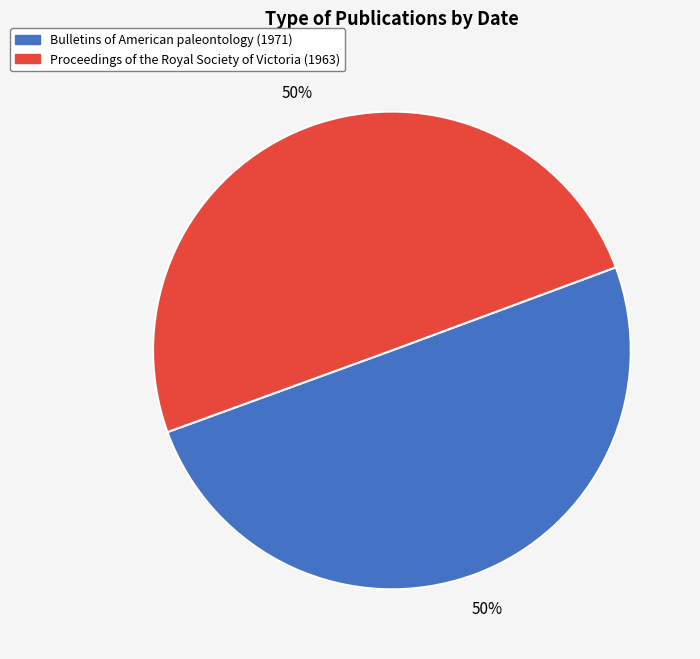

What percentage is the Proceedings of the Royal Society of Victoria (1963) slice, to the nearest percent?

50%